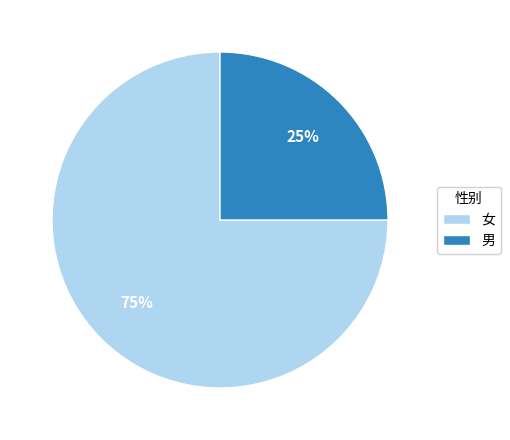

What is the smallest slice in the pie chart?

男